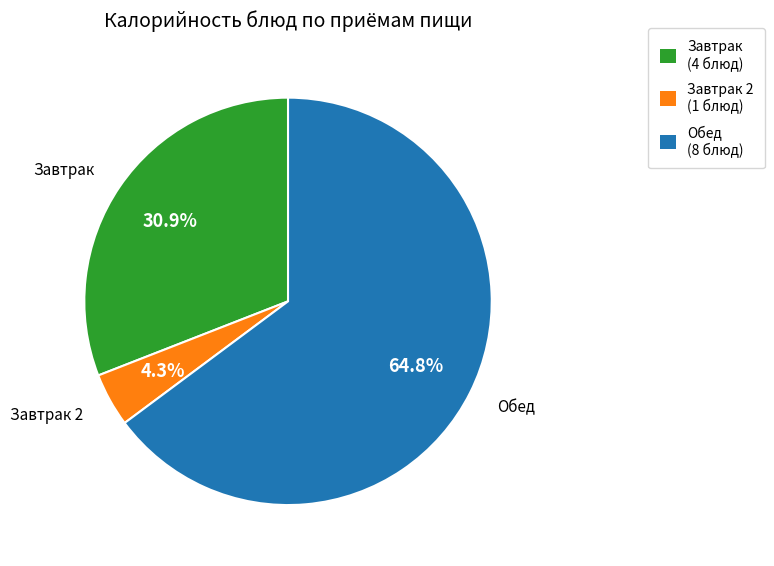

What portion of the pie excludes Завтрак (4 блюд)?

69.1%